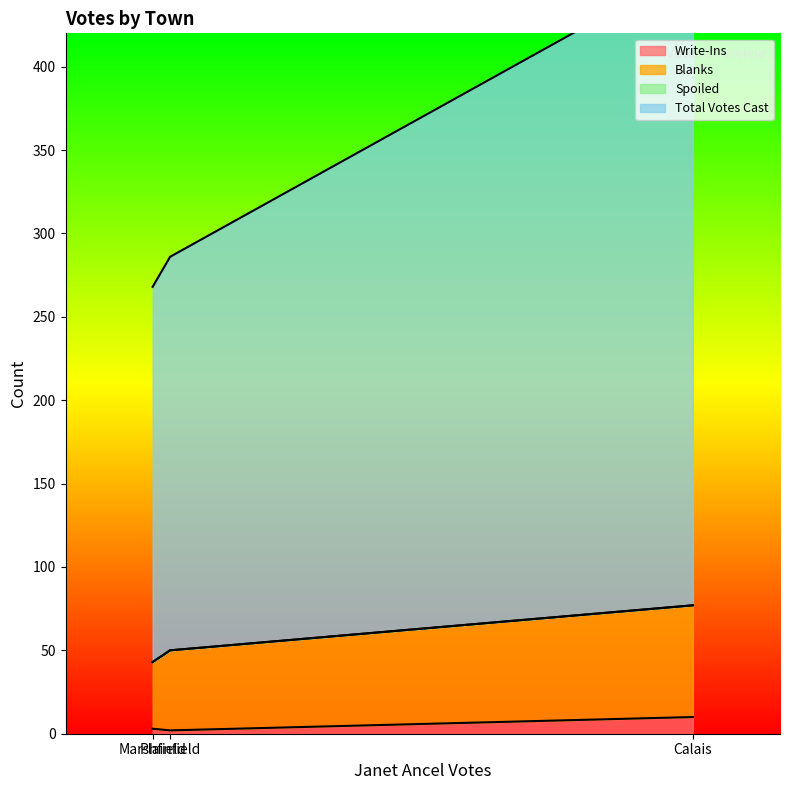

Between Plainfield and Calais, which is larger?

Calais